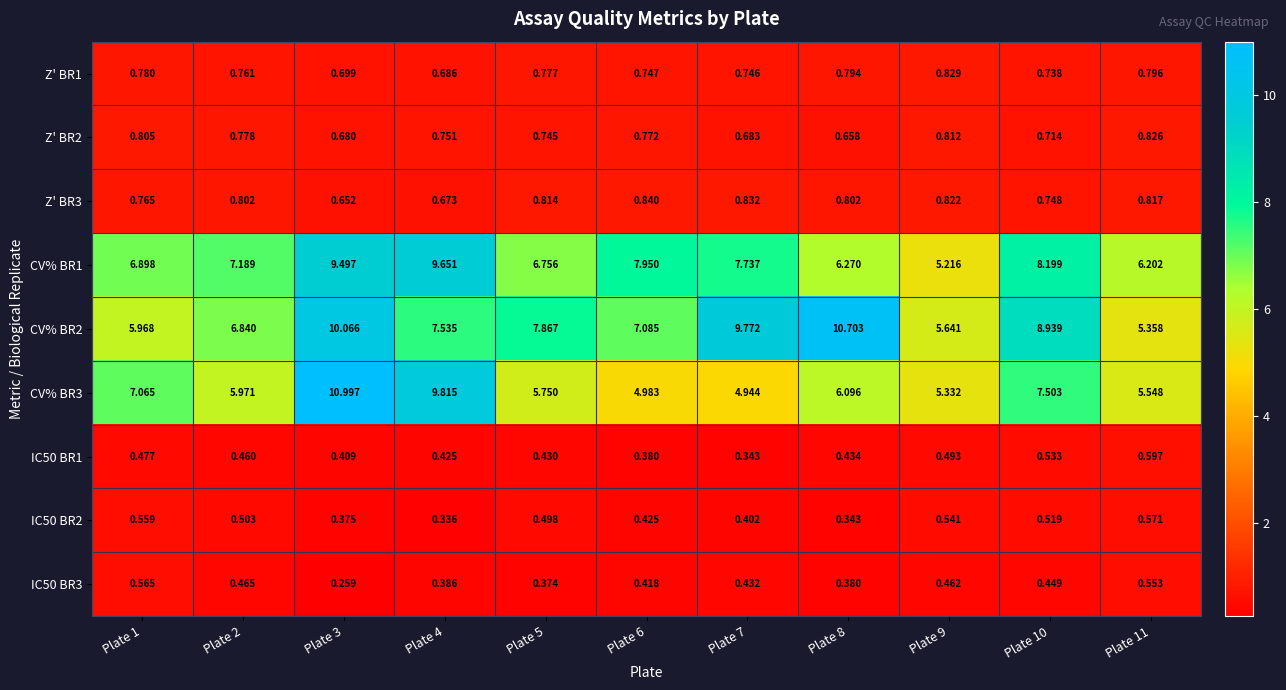

Which label corresponds to the smallest value in the chart?

Plate 3